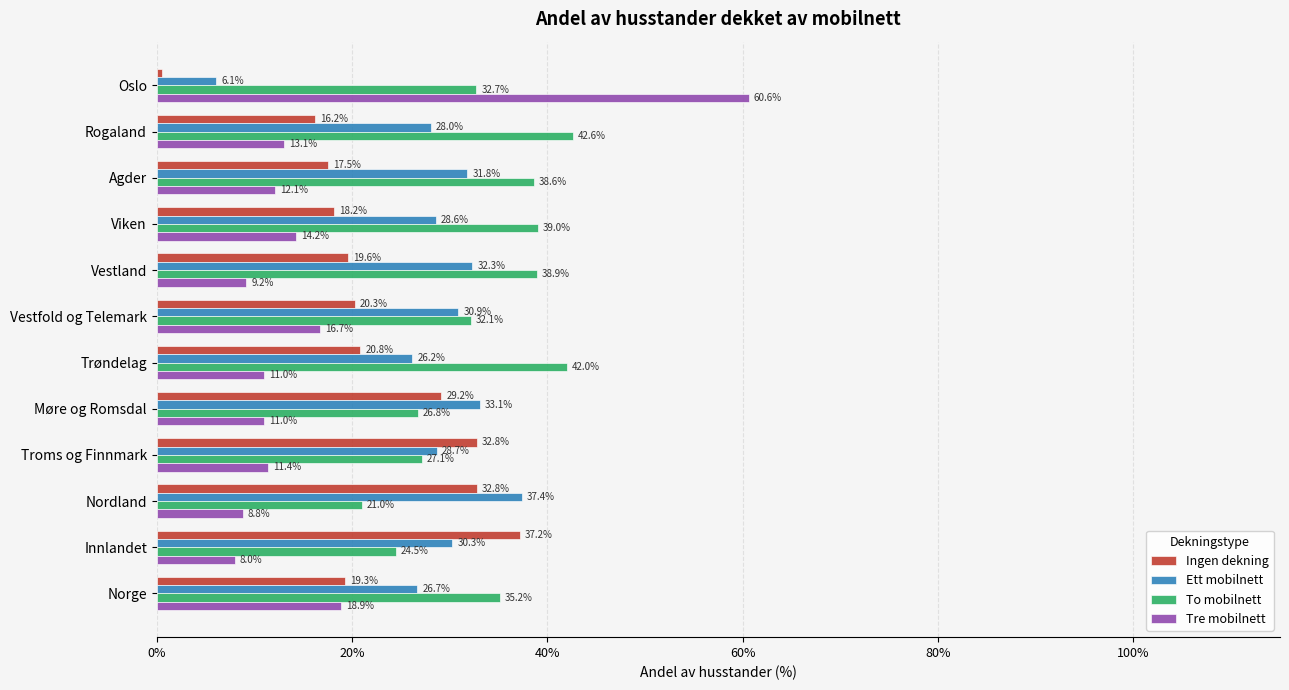

What is the difference between the Ingen dekning values at Nordland and Agder?

15.3